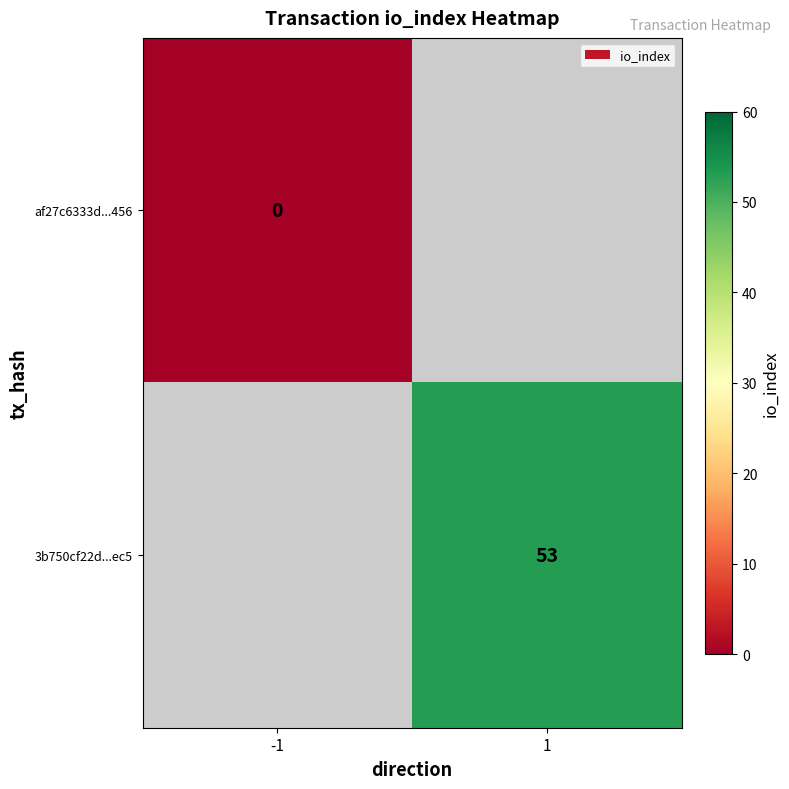

The 3b750cf22d...ec5 series shows 34.7 at 1. True or false?

False